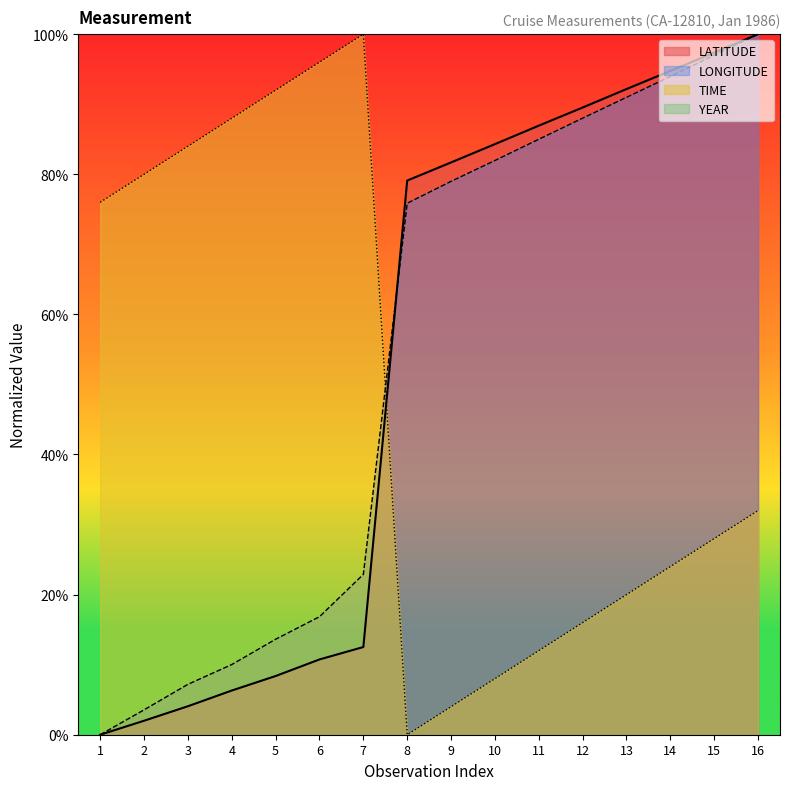

Rank the series by their maximum value, from lowest to highest.

LATITUDE, LONGITUDE, TIME